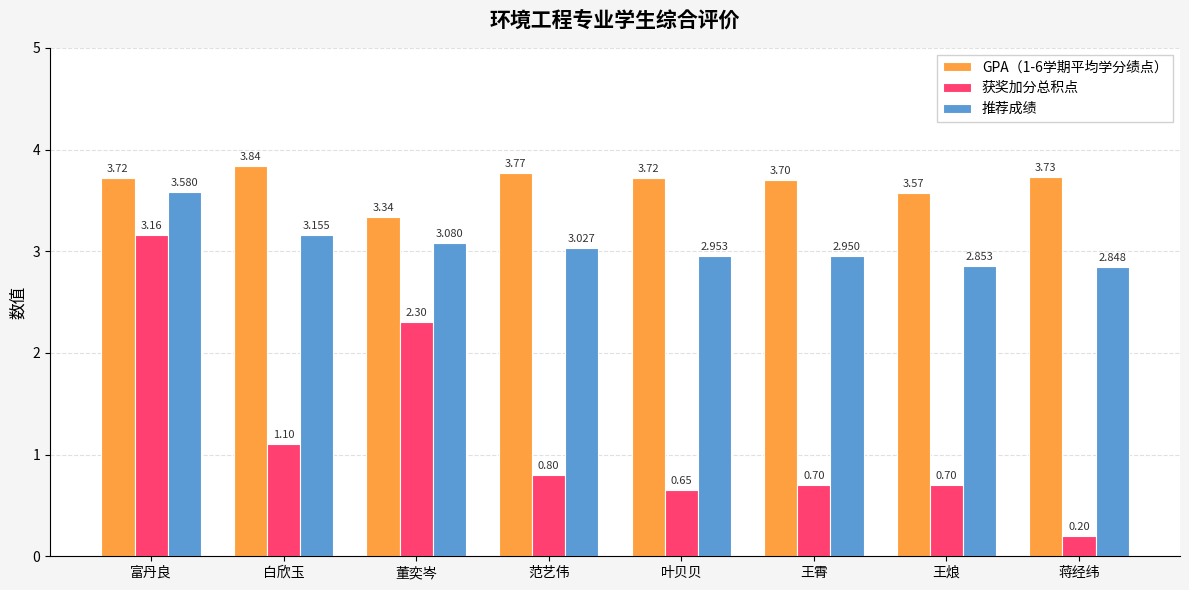

The value of 推荐成绩 at 范艺伟 is 5.2. True or false?

False